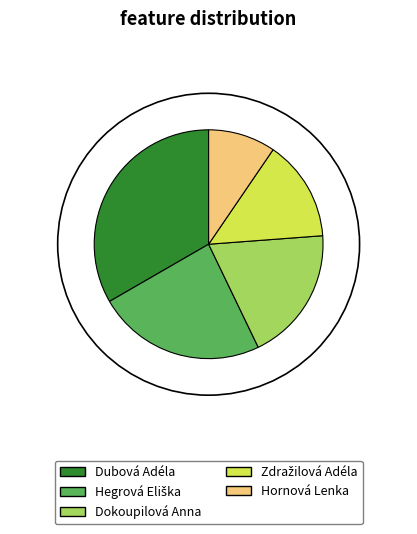

To the nearest percent, what is the difference between the largest and smallest slice percentages?

26%